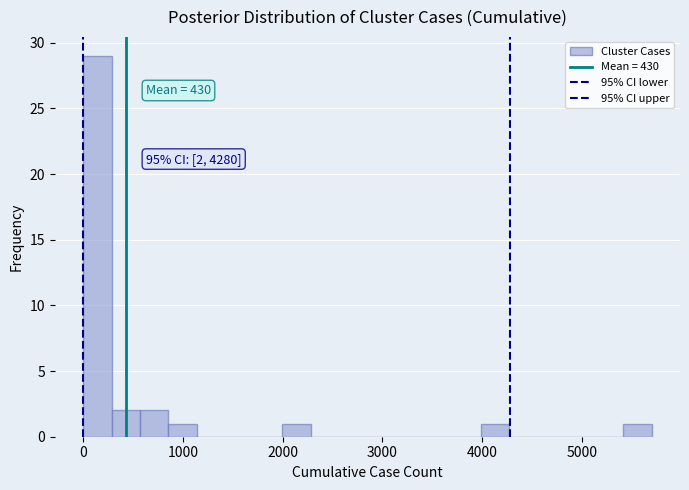

Around what value on the x-axis is the tallest bar? Give the approximate position of its centre, as read against the axis.

100